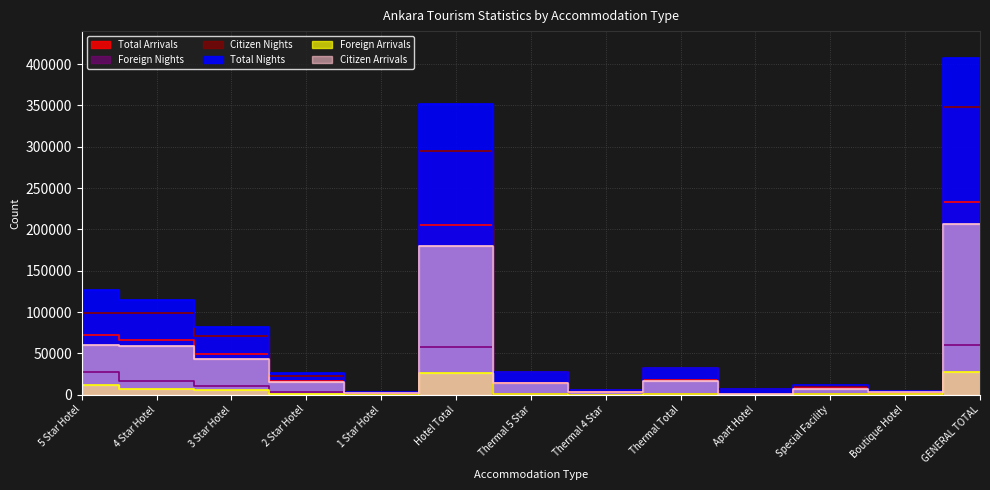

What is the label of the 9th point from the right?

1 Star Hotel